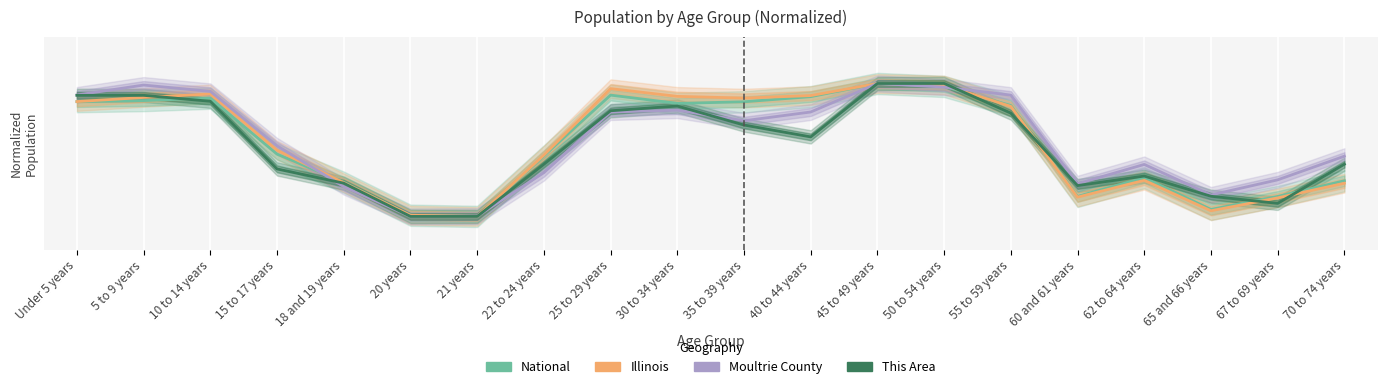

List the series in order of their peak value, lowest first.

National, Illinois, Moultrie County, This Area